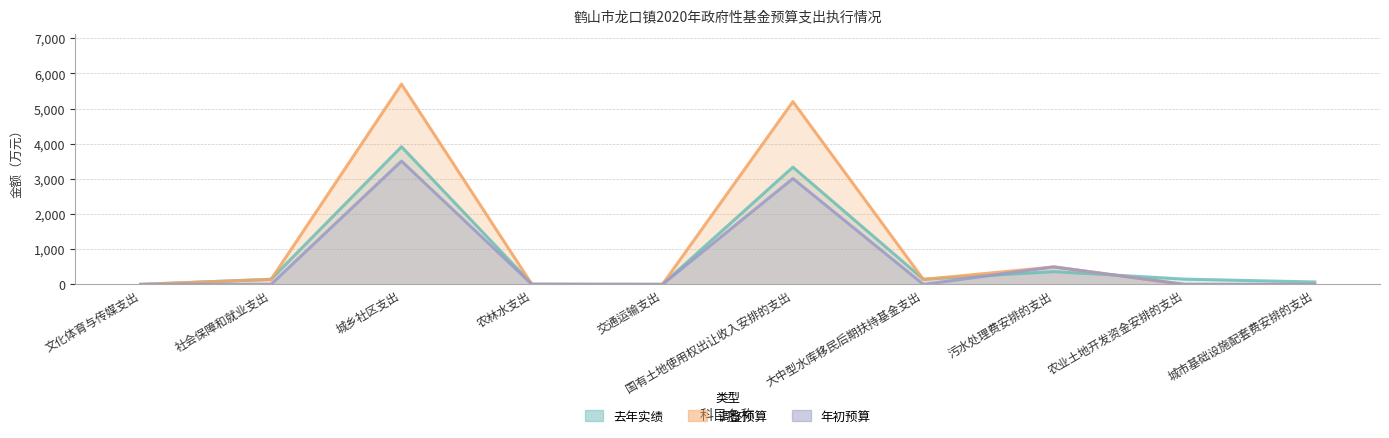

Read the 调整预算 value at 大中型水库移民后期扶持基金支出, to the nearest 50.

150